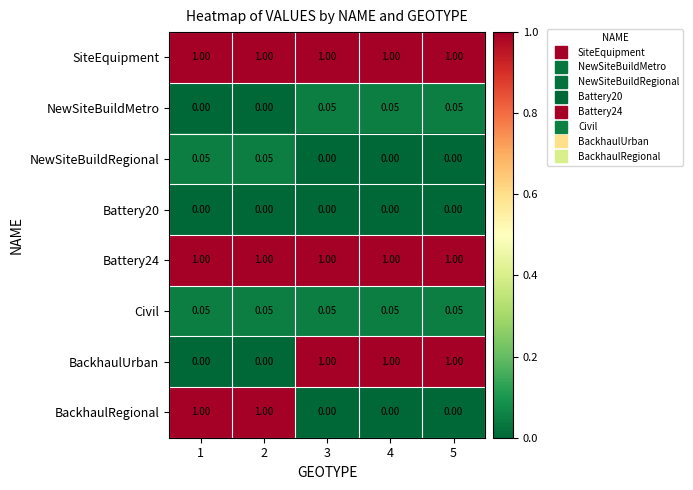

How many data points in NewSiteBuildMetro are above 0?

3